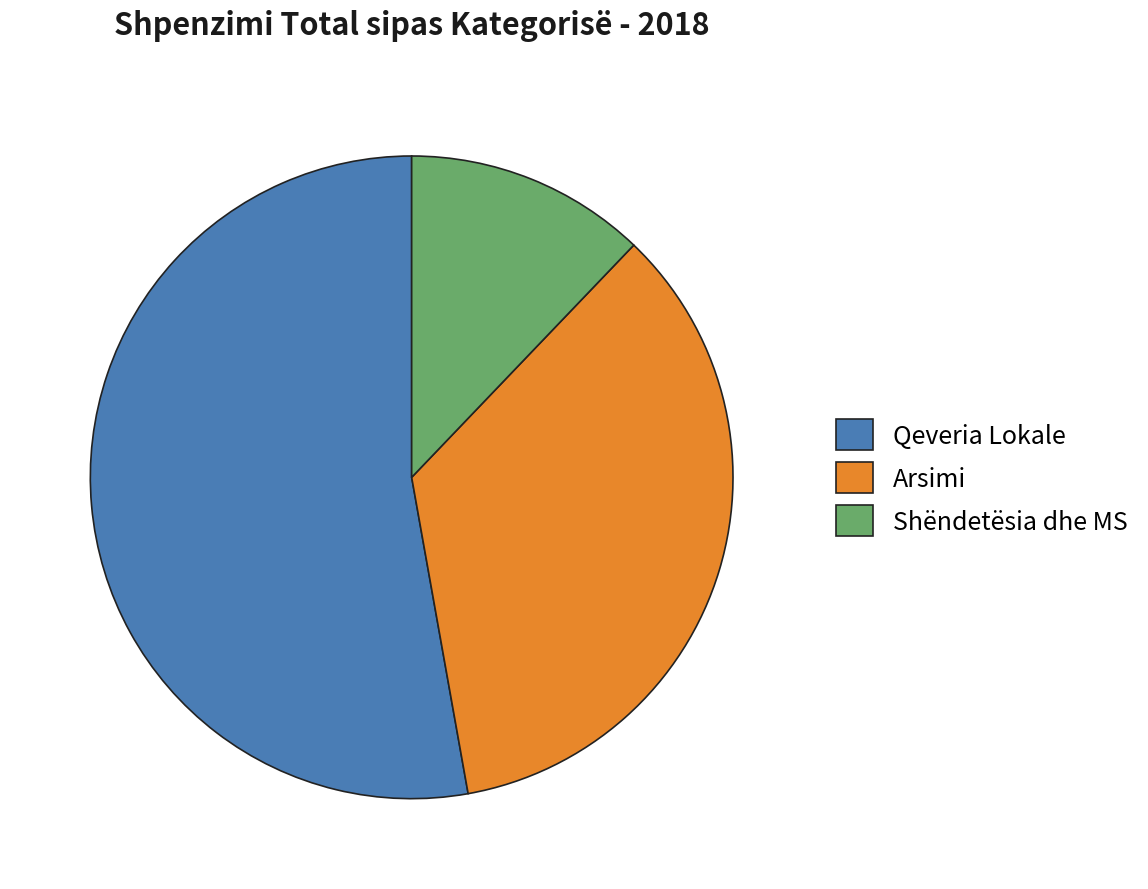

Which has a higher value, Qeveria Lokale or Shëndetësia dhe MS?

Qeveria Lokale